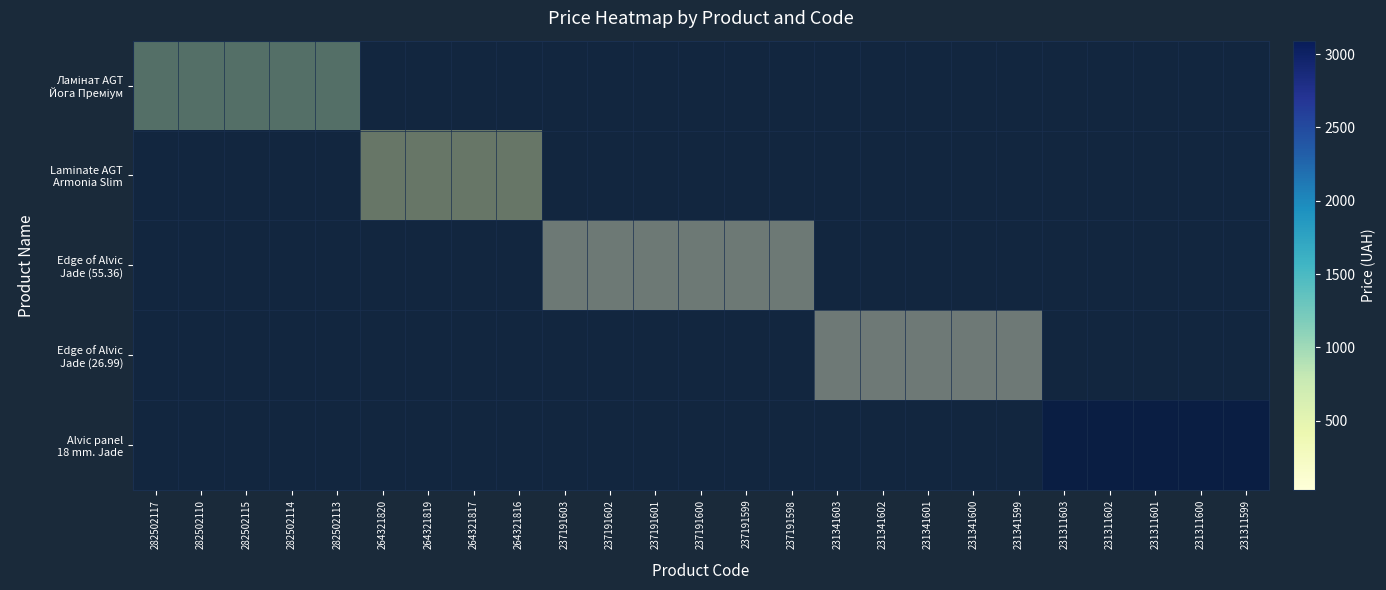

What is the difference between the highest and lowest values at 282502114?

1